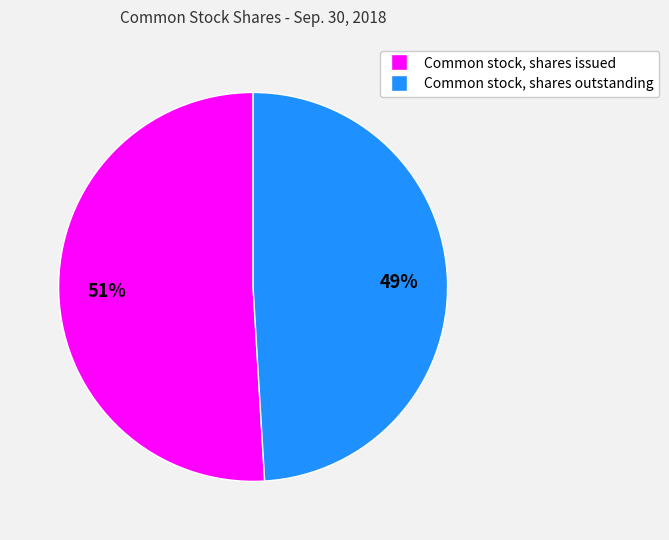

Which has a higher value, Common stock, shares outstanding or Common stock, shares issued?

Common stock, shares issued